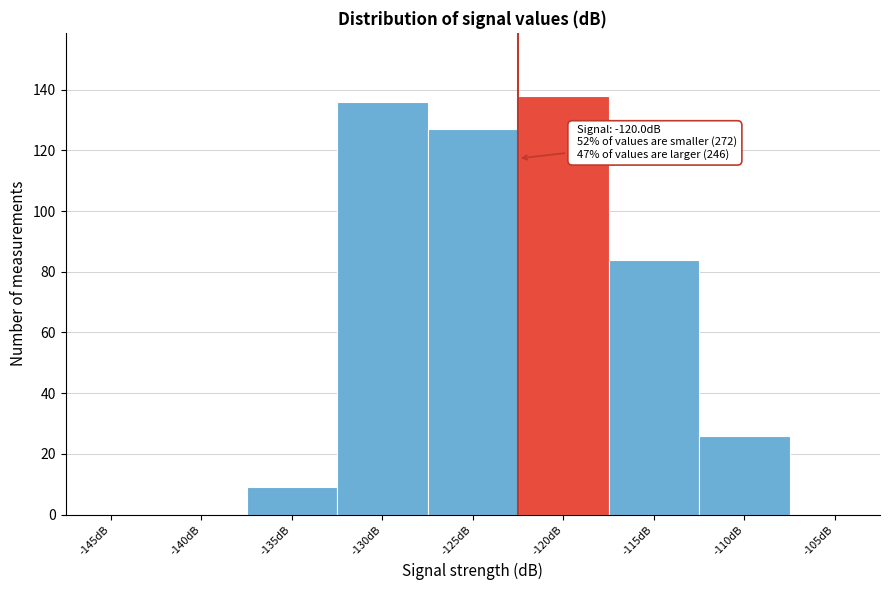

Reading left to right, extract all data points from this chart.

-145dB=0	-140dB=0	-135dB=9	-130dB=136	-125dB=127	-120dB=138	-115dB=84	-110dB=26	-105dB=0